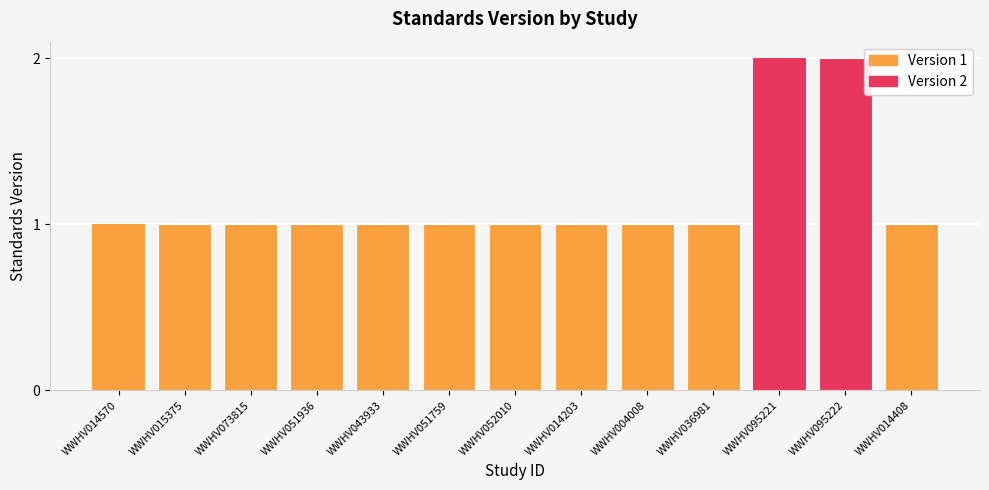

At which label is the value closest to 1?

WWHV014570